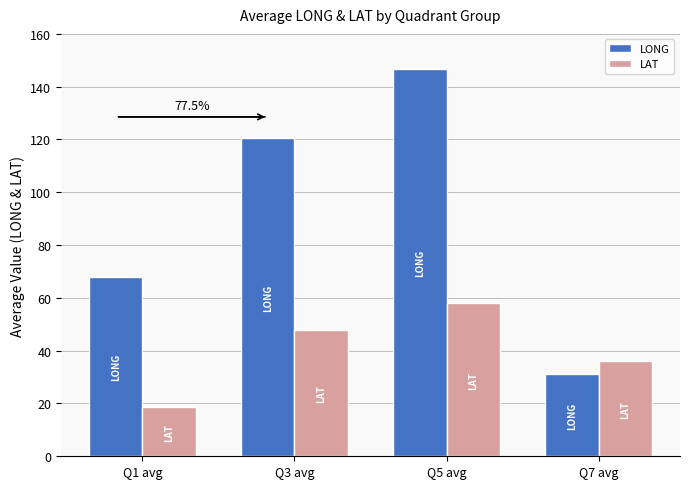

What is the lowest value of the LAT series?

18.7